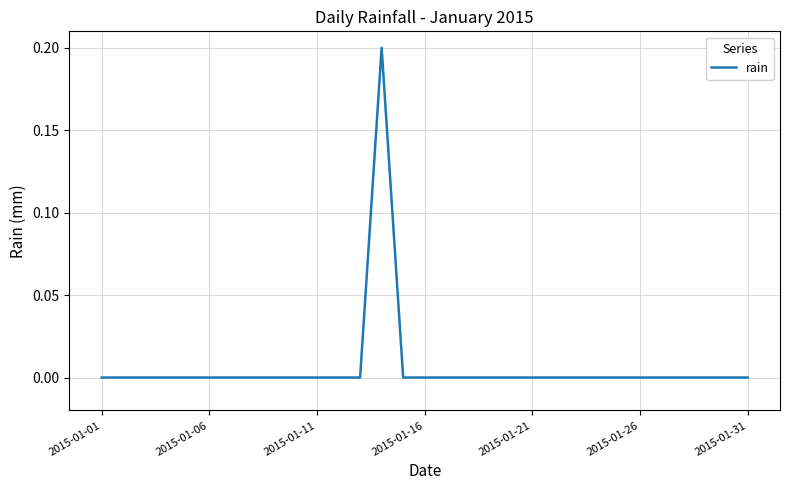

True or false: the data shows -0.1 at 2015-01-06.

False